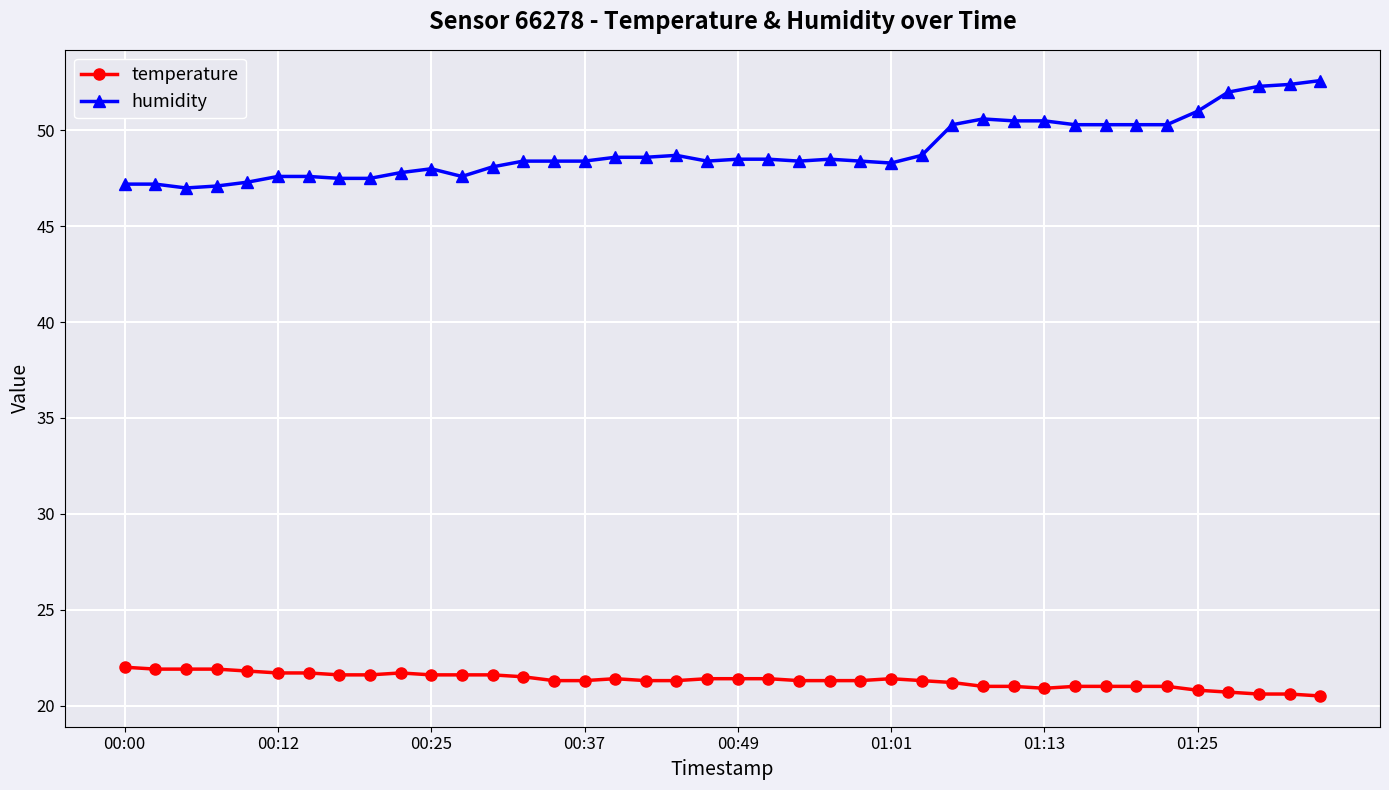

Does the chart display data point markers on the line(s)?

Yes